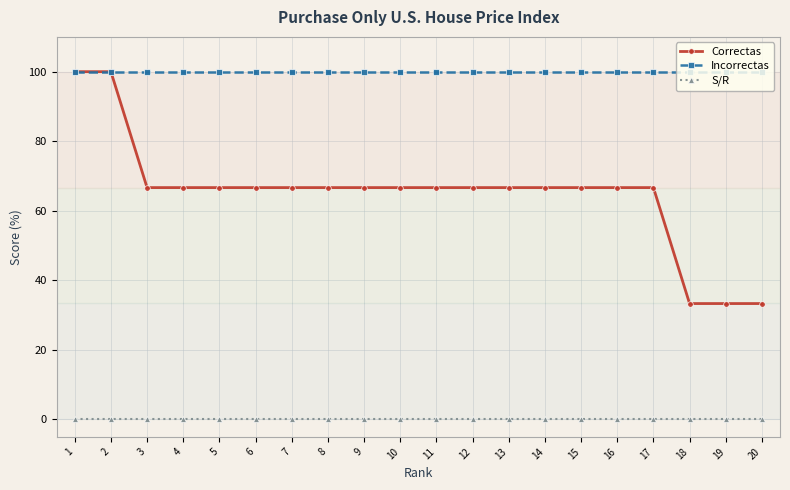

What is the spread (max minus min) of values at 18?

100.0